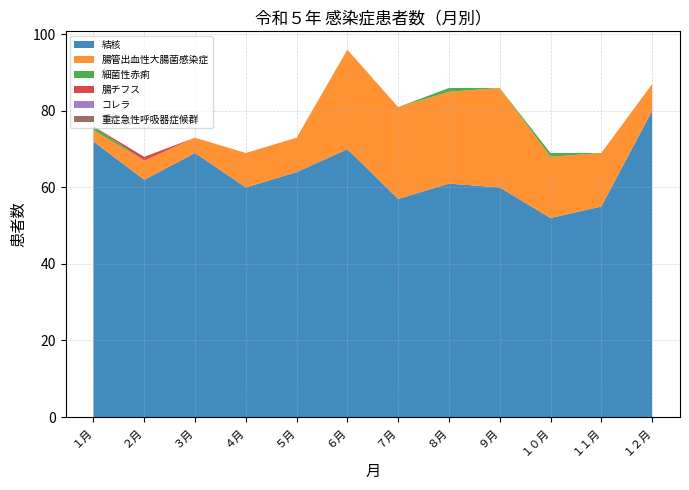

Reading left to right, list all the values displayed in this chart.

結核: 72	62	69	60	64	70	57	61	60	52	55	80
腸管出血性大腸菌感染症: 3	5	4	9	9	26	24	24	26	16	14	7
細菌性赤痢: 1	0	0	0	0	0	0	1	0	1	0	0
腸チフス: 0	1	0	0	0	0	0	0	0	0	0	0
コレラ: 0	0	0	0	0	0	0	0	0	0	0	0
重症急性呼吸器症候群: 0	0	0	0	0	0	0	0	0	0	0	0